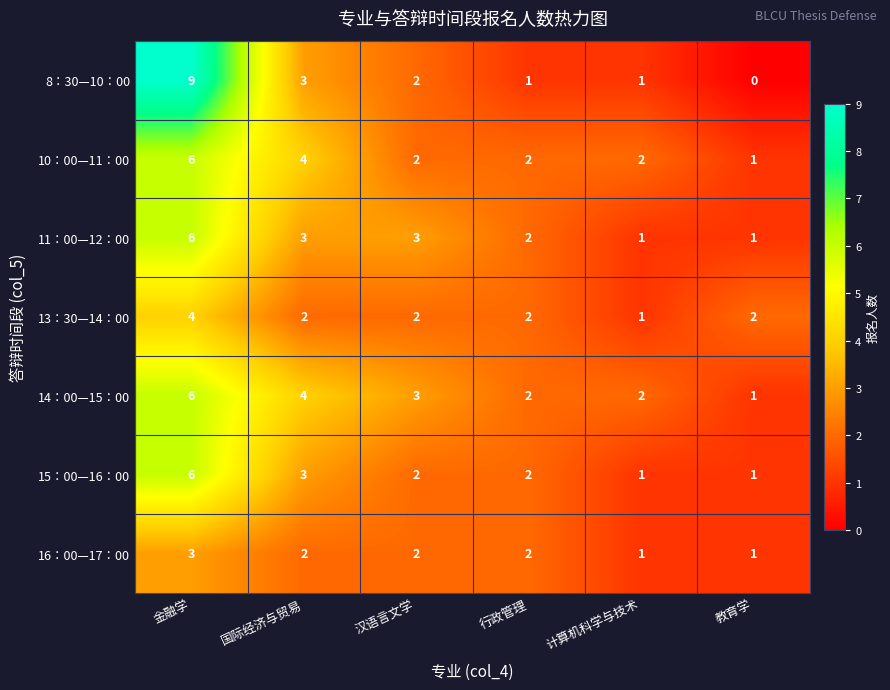

Which series has the largest range (max minus min)?

8：30—10：00